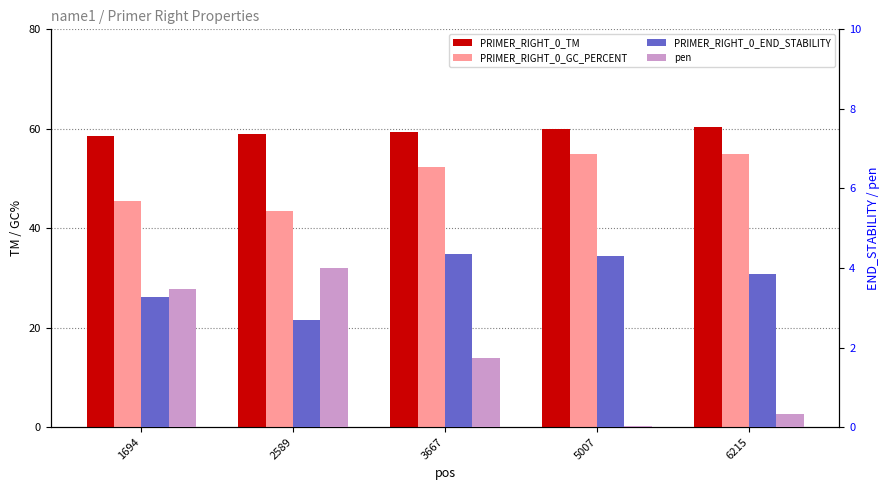

What is the value of the PRIMER_RIGHT_0_TM bar at the 5th from the left?

60.3